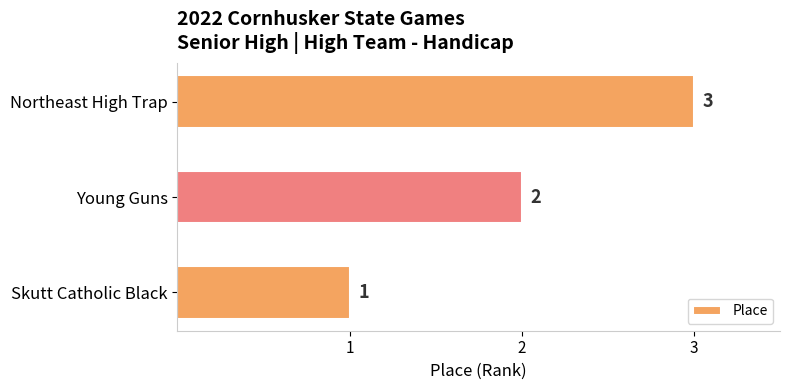

The value at Young Guns is 1. True or false?

False